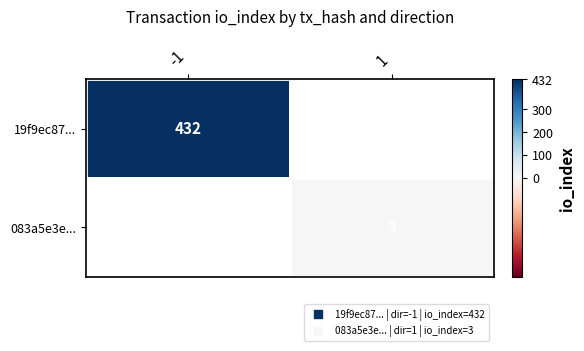

What is the approximate value of 19f9ec87... at -1?

432.0